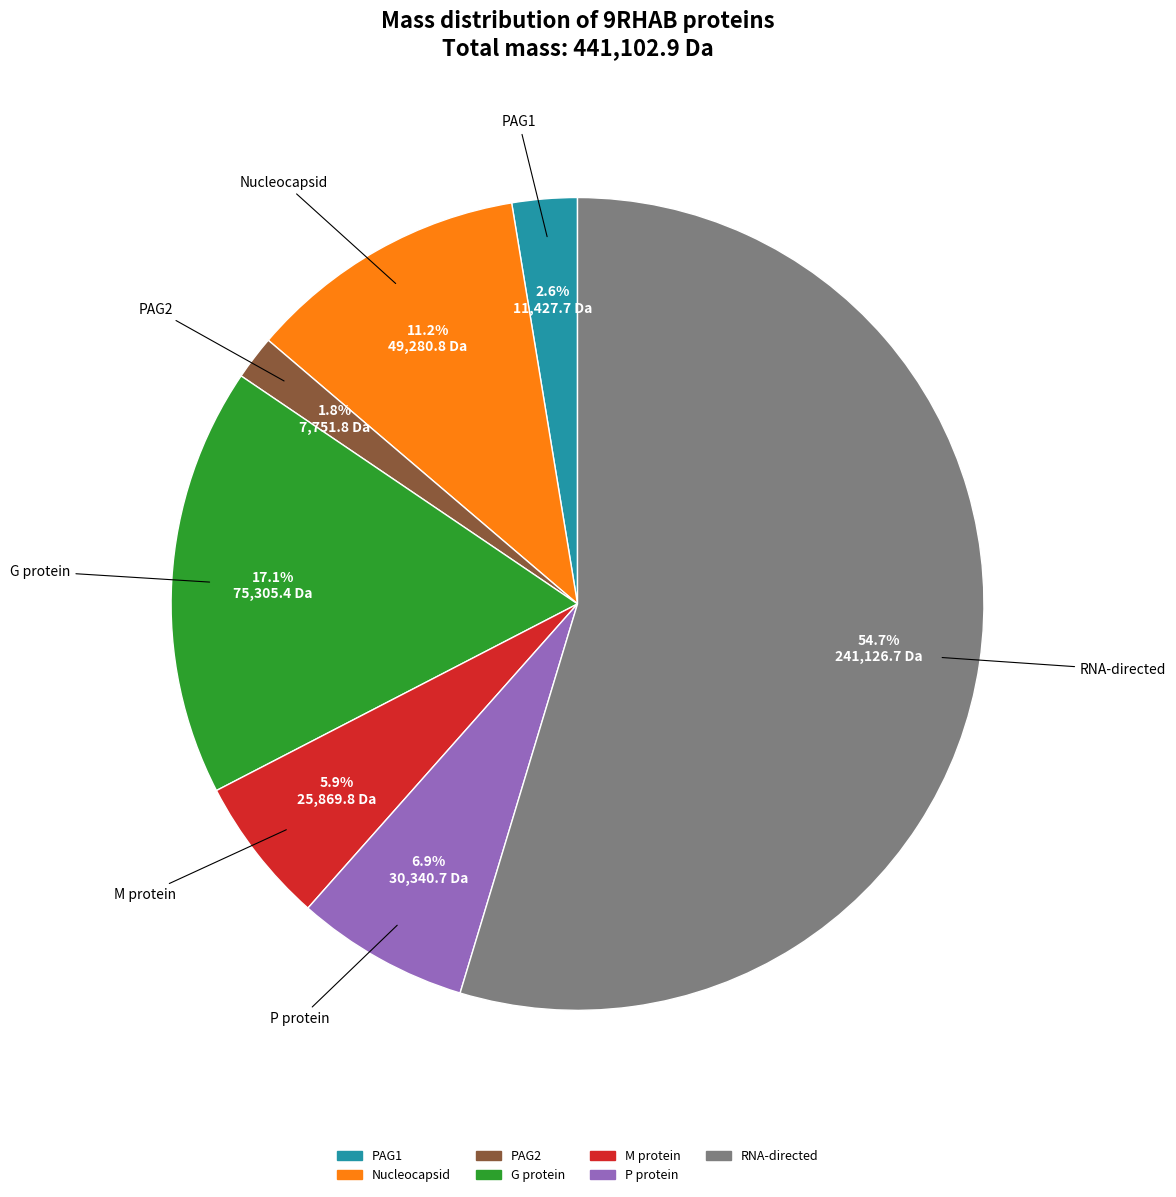

What percentage is the M protein slice, to the nearest percent?

6%